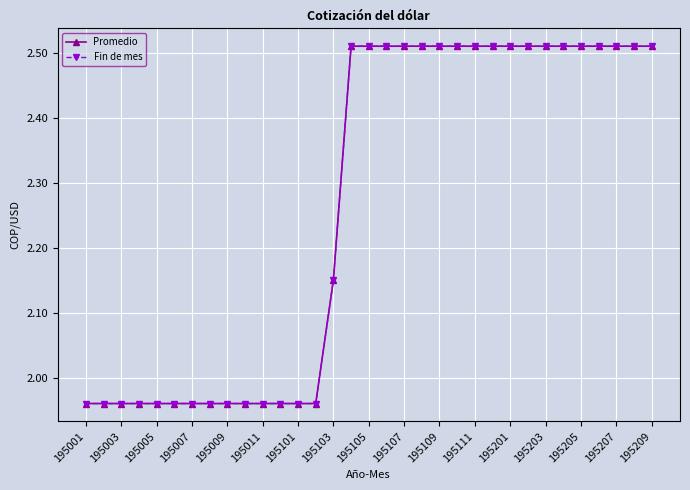

Does the chart display data point markers on the line(s)?

Yes